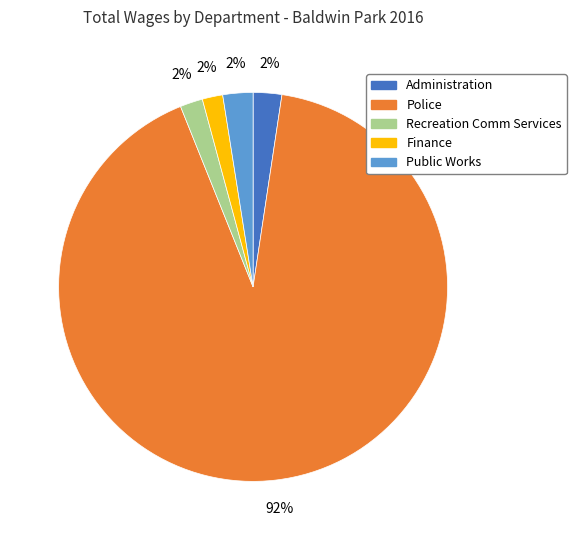

Count the number of slices in the pie.

5